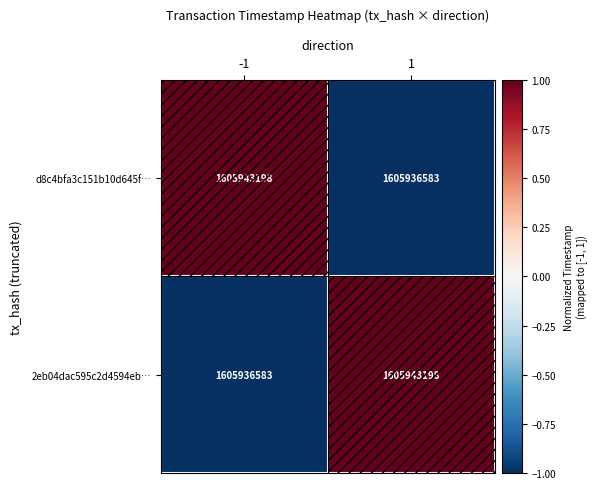

What is the maximum value shown in the chart?

1605943198